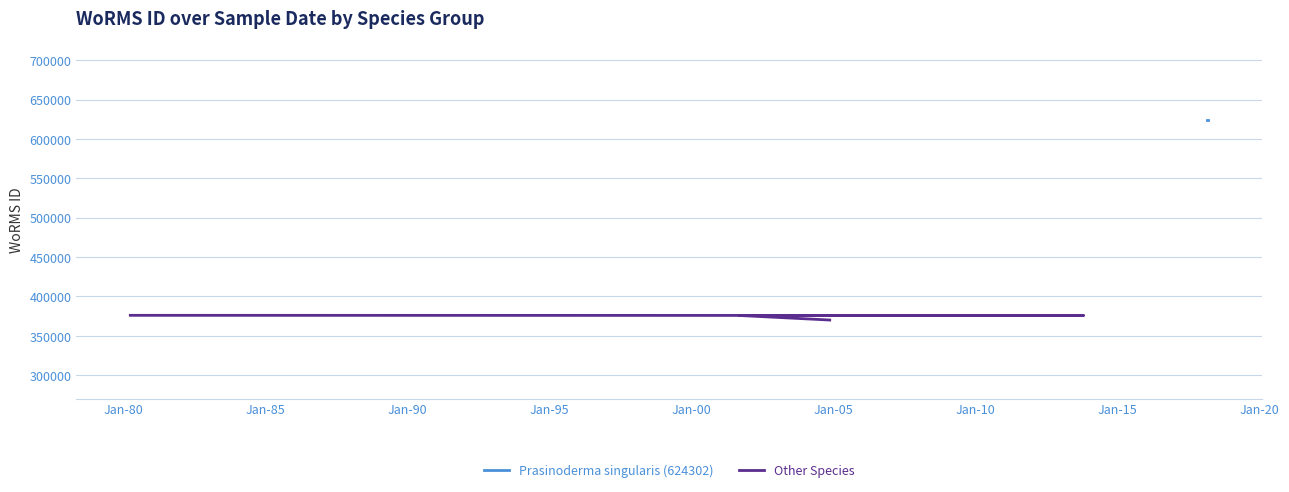

What is the ratio of the value at Jan-90 to the value at Jan-80?

1.0